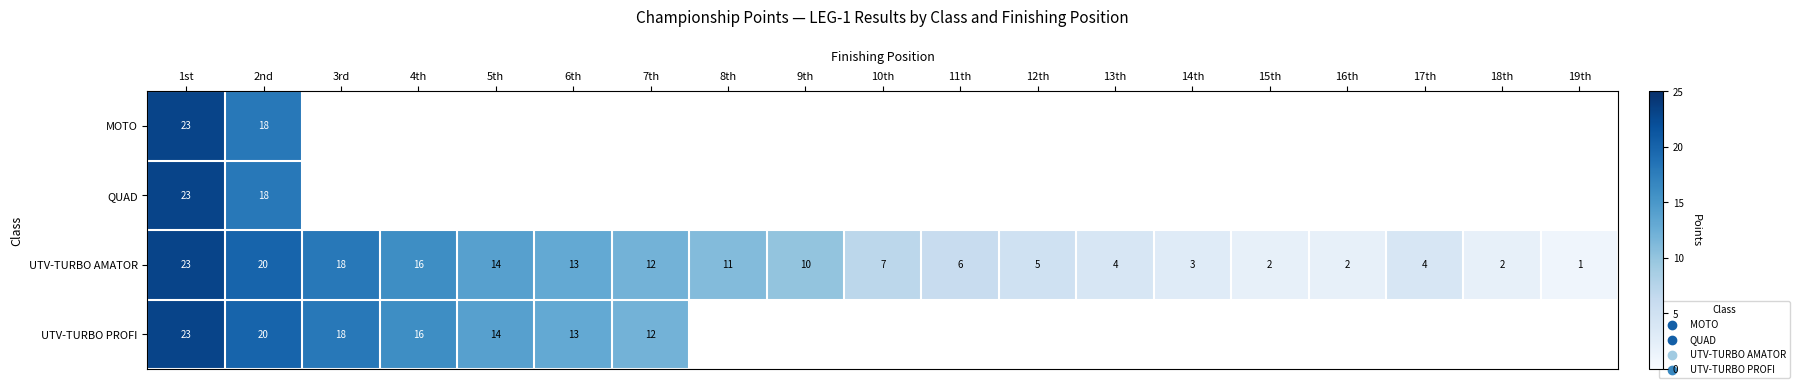

How many series are shown in this chart?

4